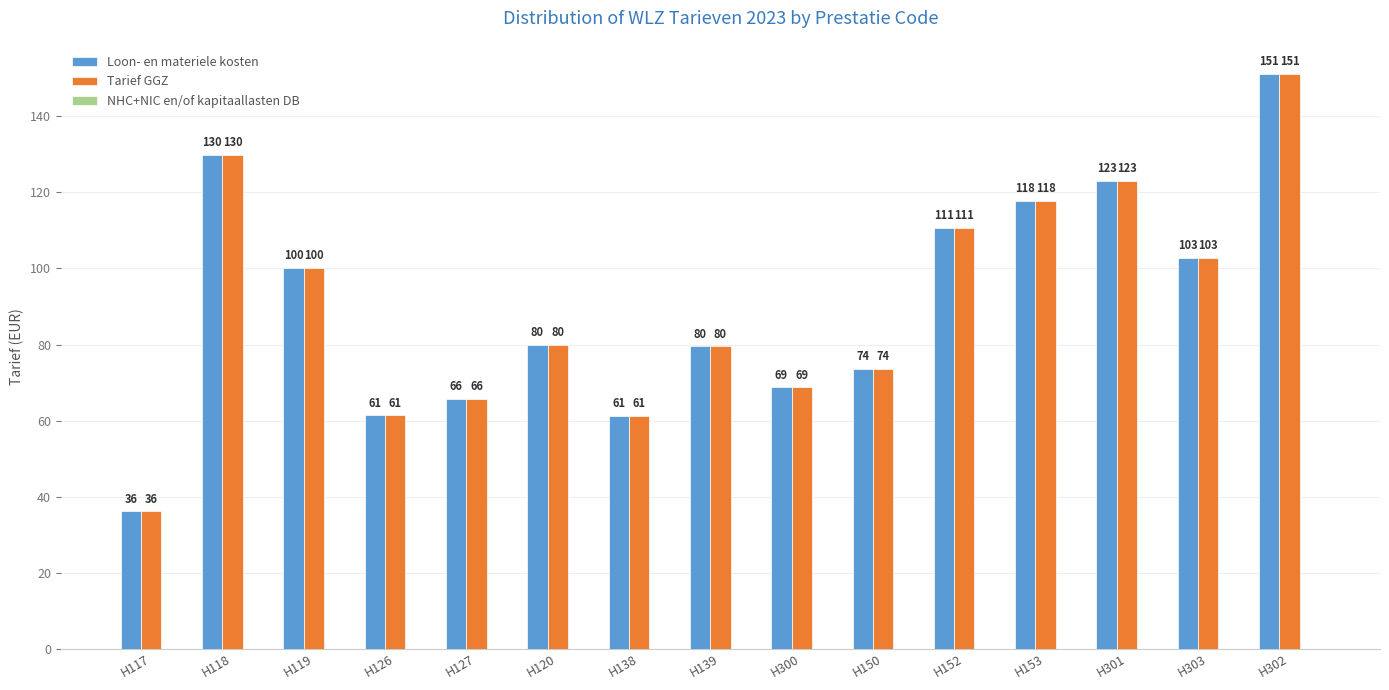

What is the label of the 14th bar from the right?

H118